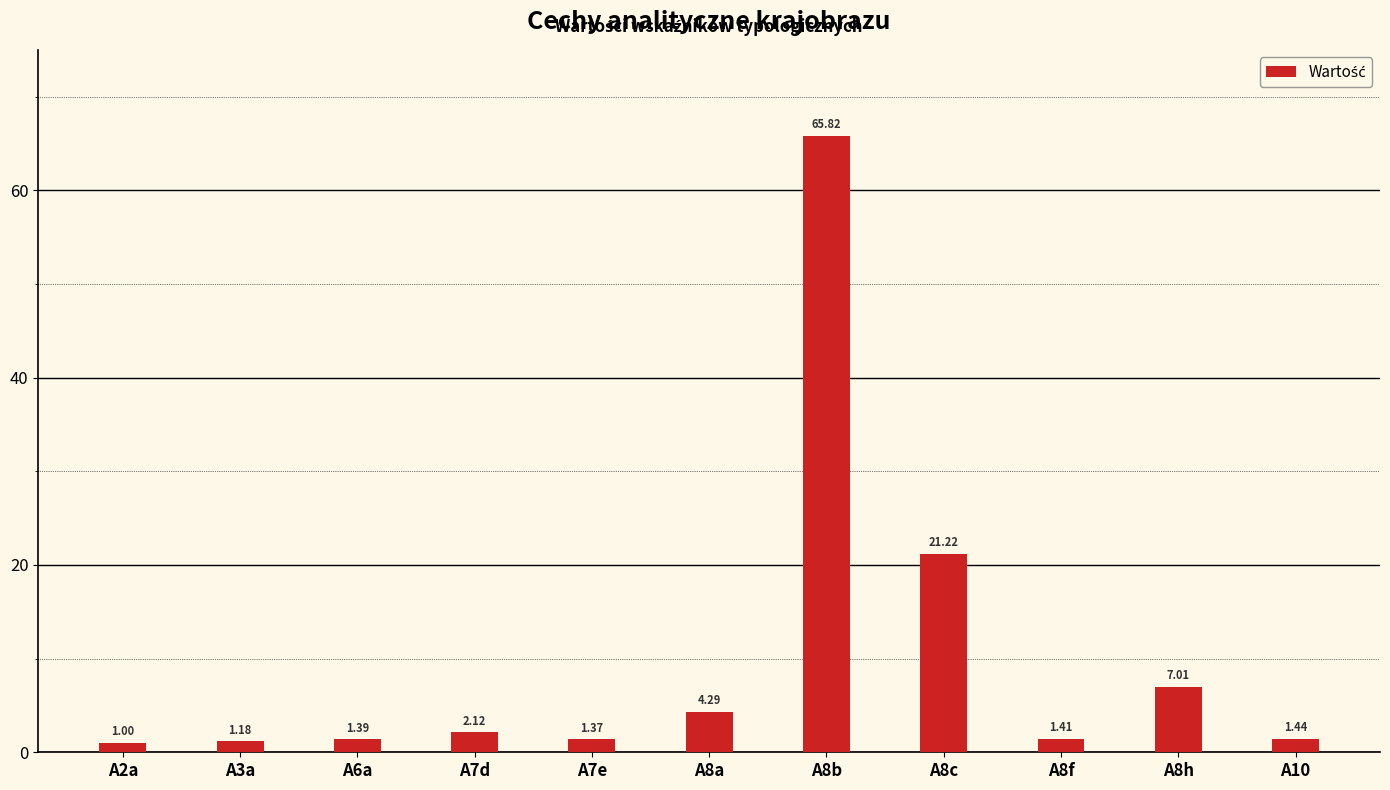

At which label is the value closest to 33?

A8c